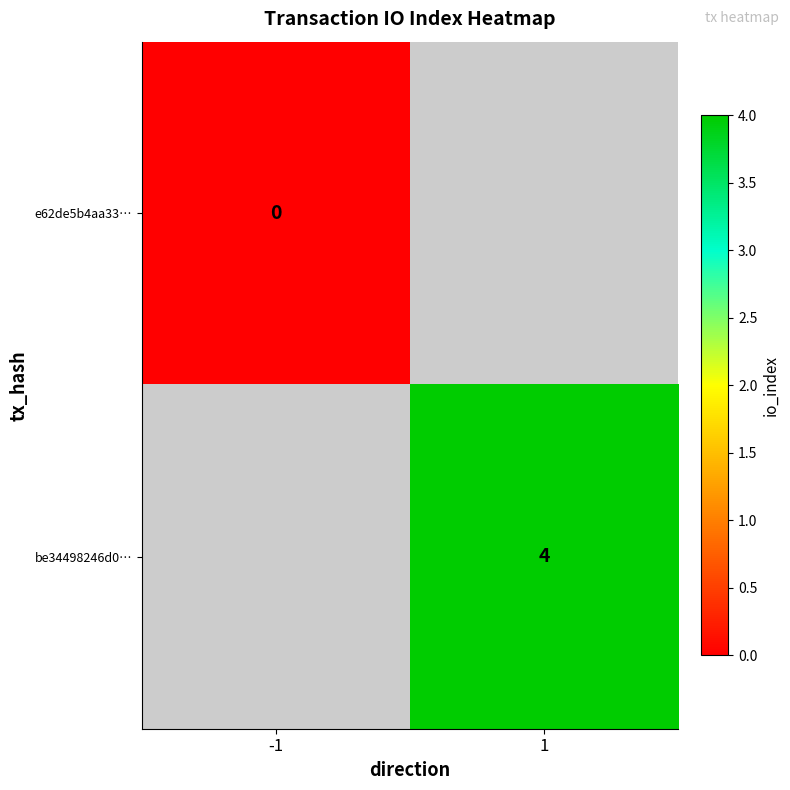

The be34498246d0… series shows 4 at 1. True or false?

True